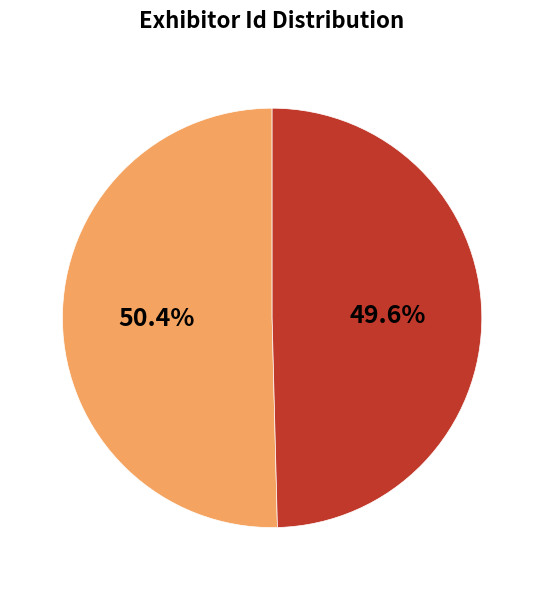

Count the number of slices in the pie.

2